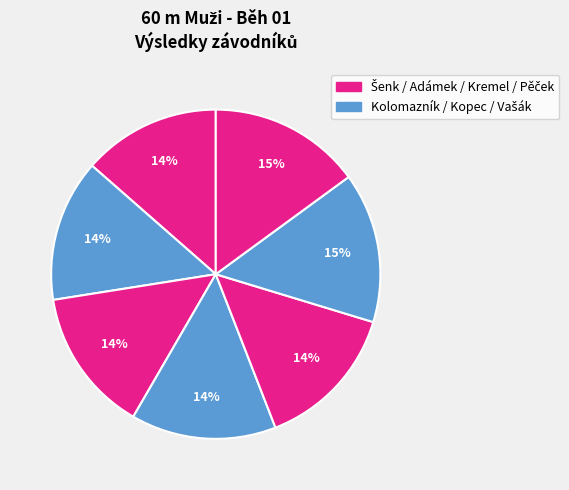

How many slices are in this pie chart?

7